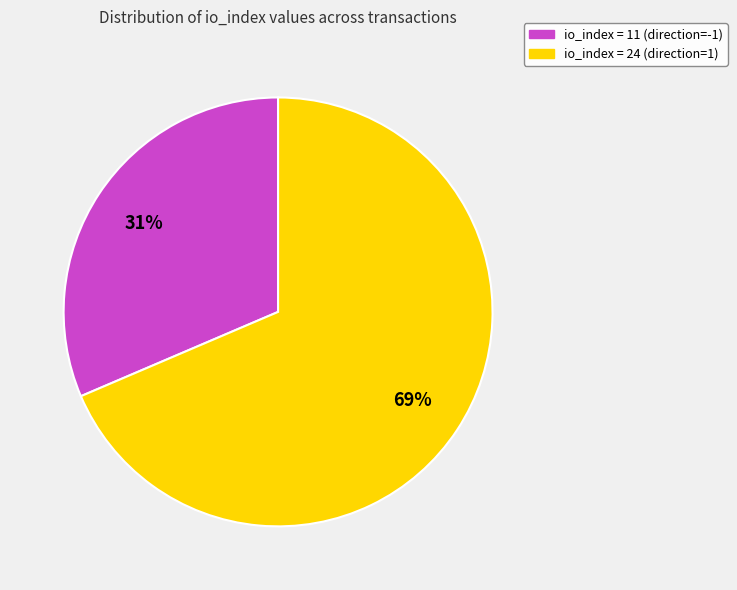

Is there any slice that represents more than half of the pie?

Yes